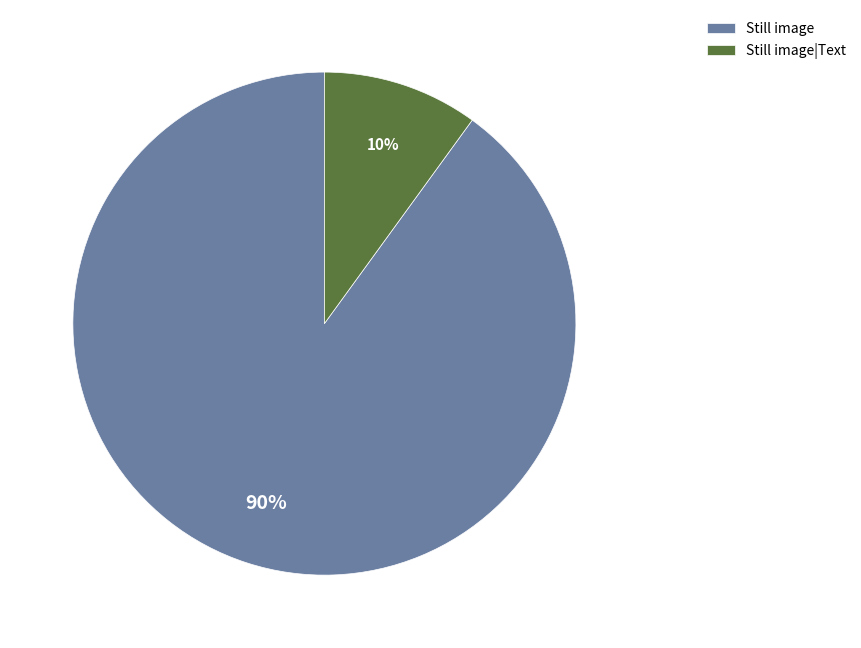

To the nearest percent, what is the average slice percentage?

50%